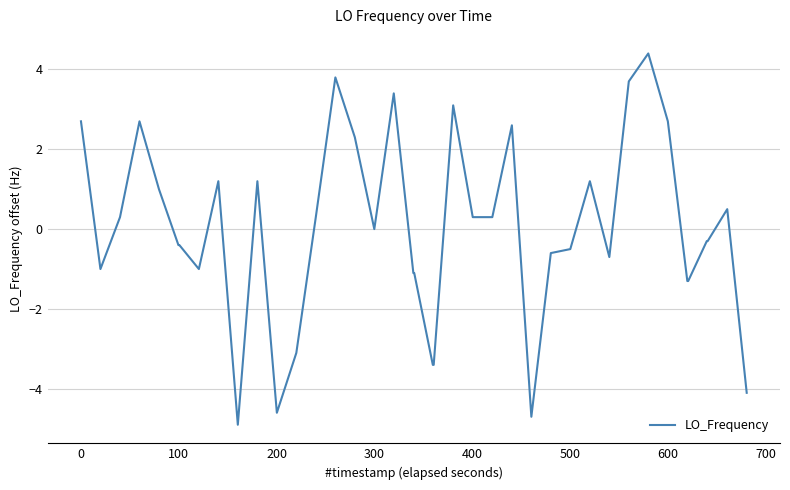

What is the smallest value displayed?

-4.9